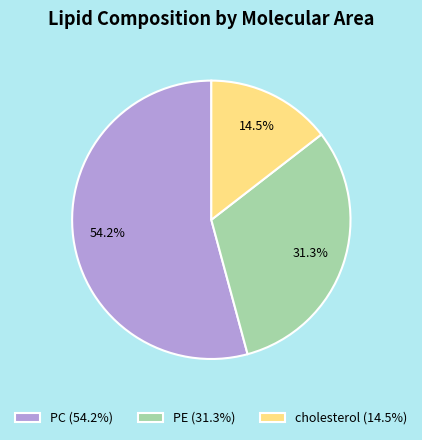

Which slice is the largest?

PC